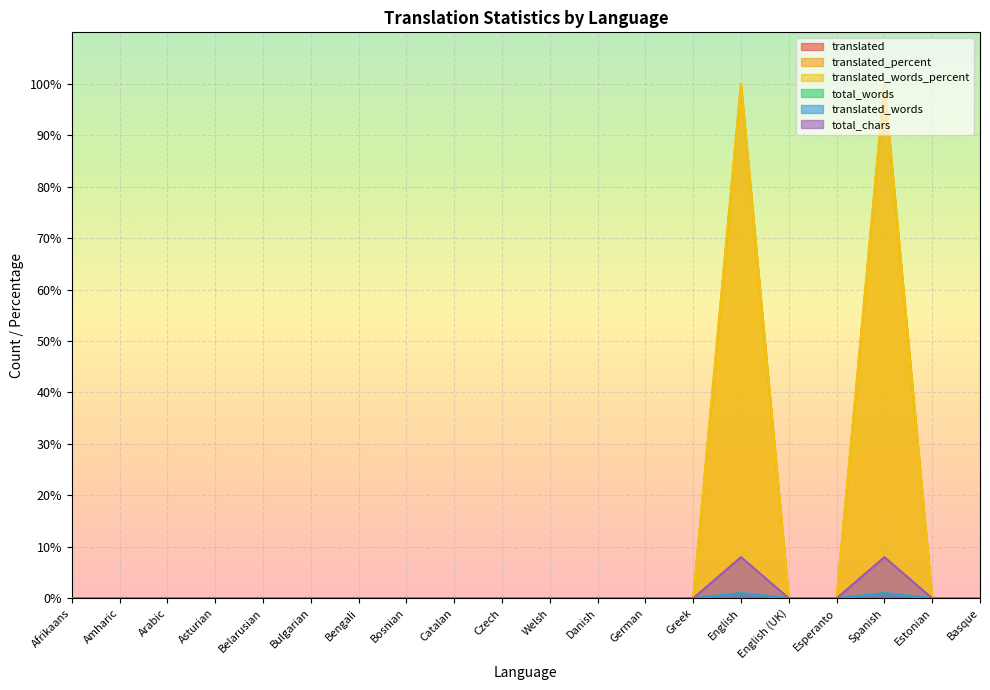

The translated_words series shows 0 at Estonian. True or false?

False